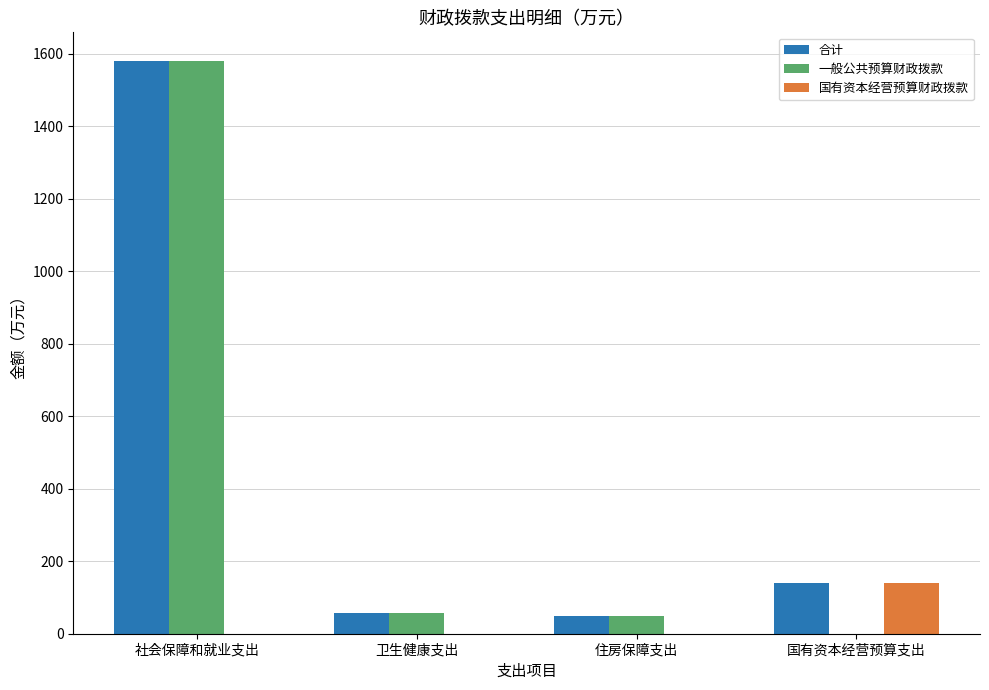

What is the greatest value displayed?

1579.7